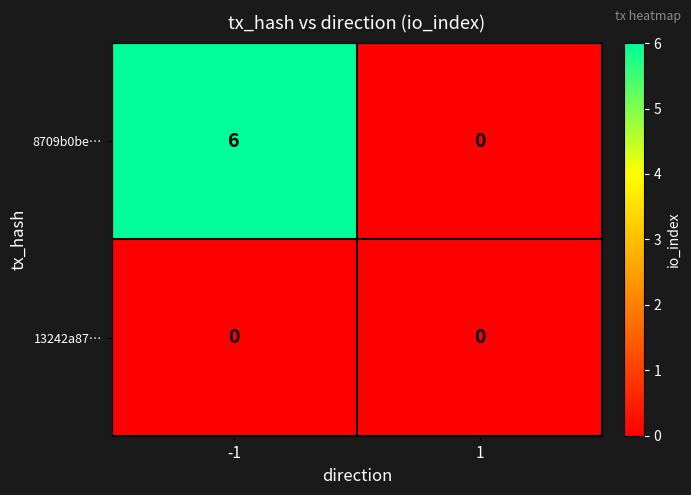

How many distinct data groups are displayed?

2